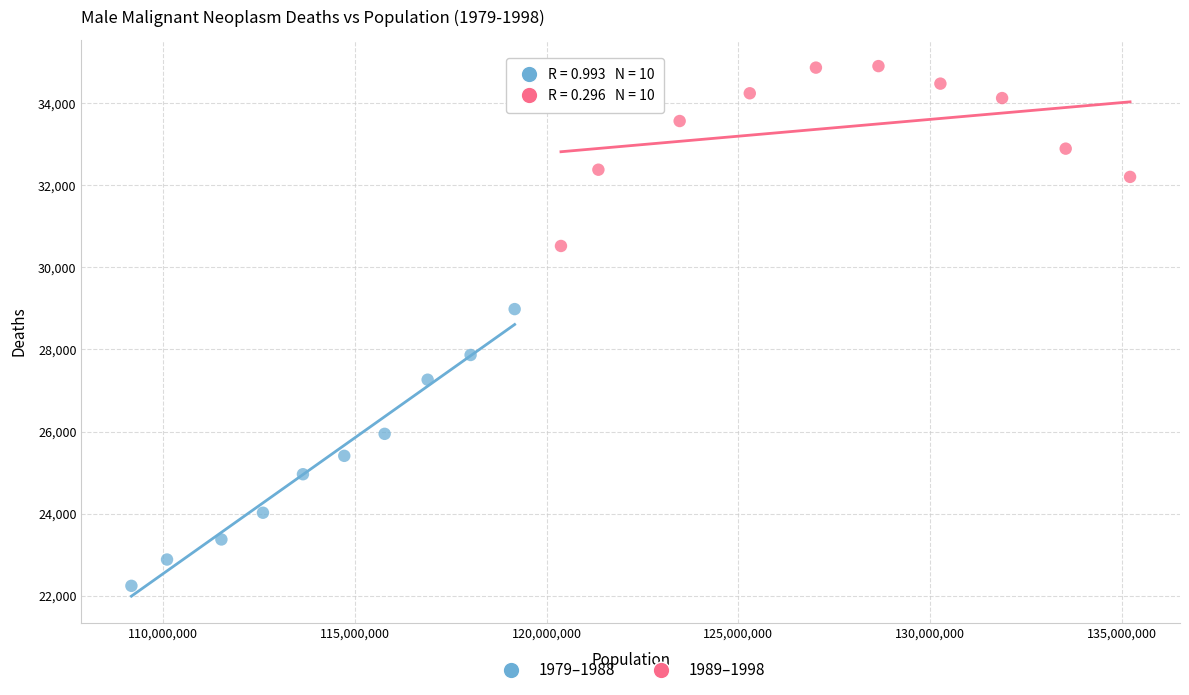

Which series contains the lowest Y value?

1979–1988